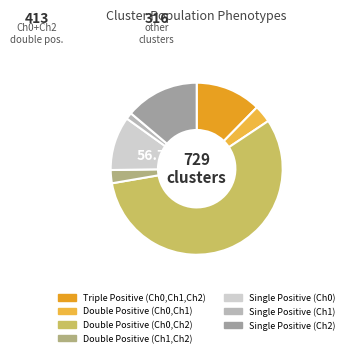

Is it true that Single Positive
(Ch1) is 16% of the pie?

False